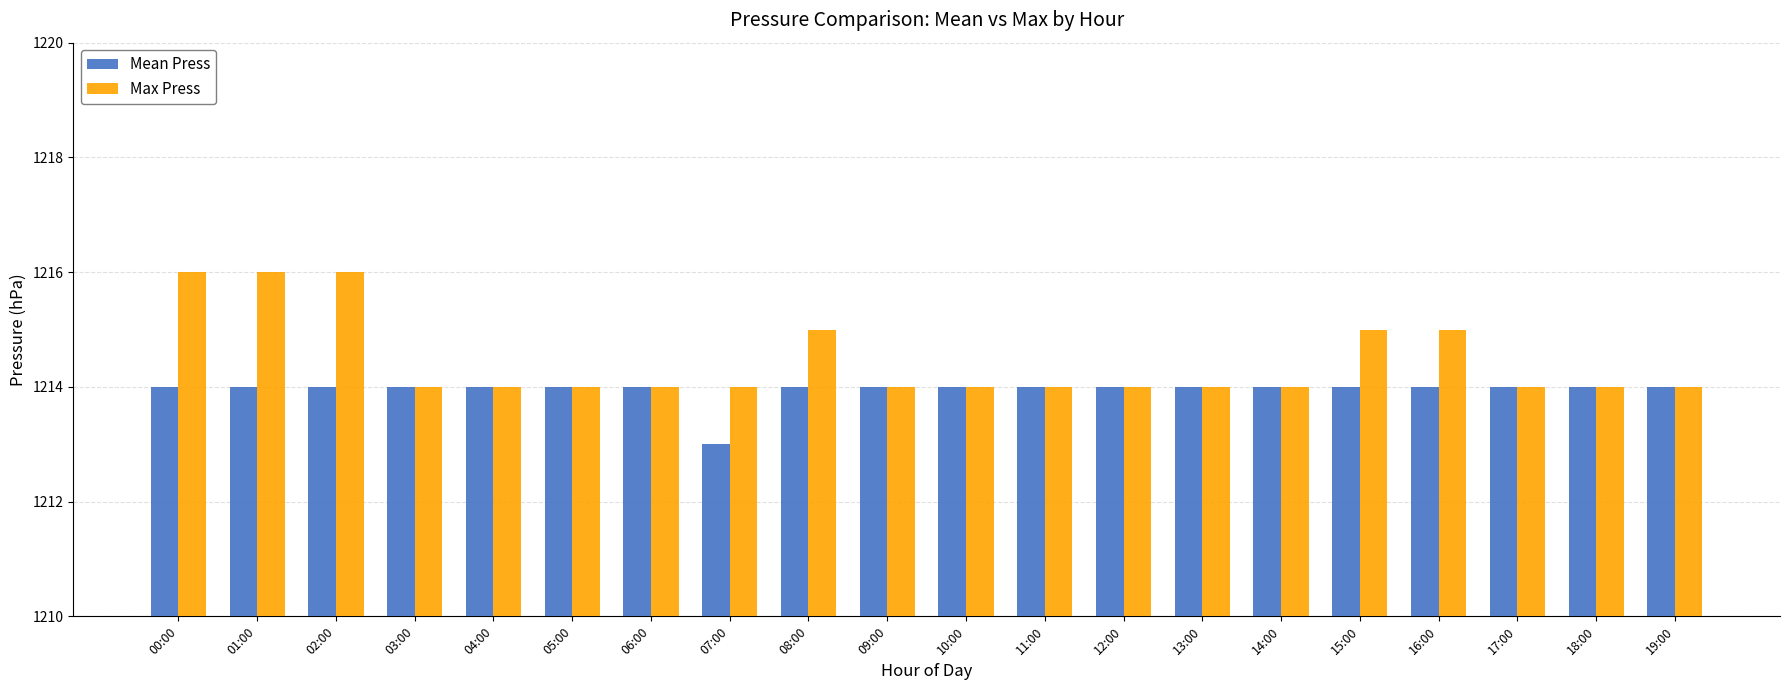

Count the number of categories in the chart.

20